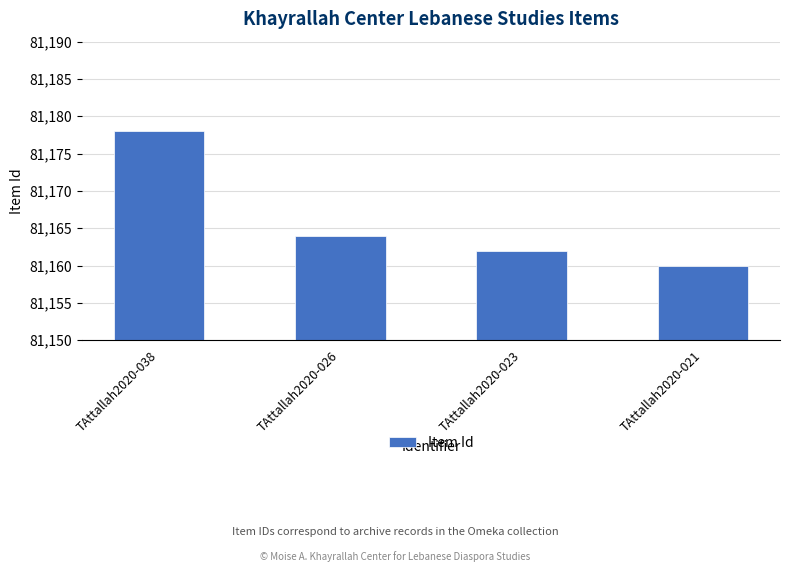

What is the maximum value shown in the chart?

81178